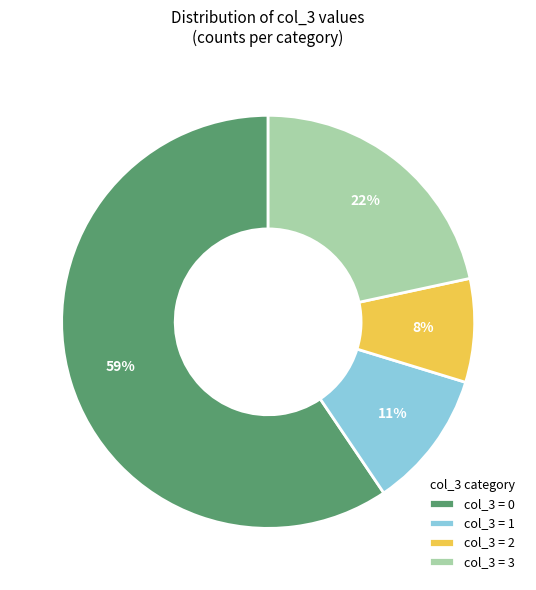

Count the number of slices in the pie.

4